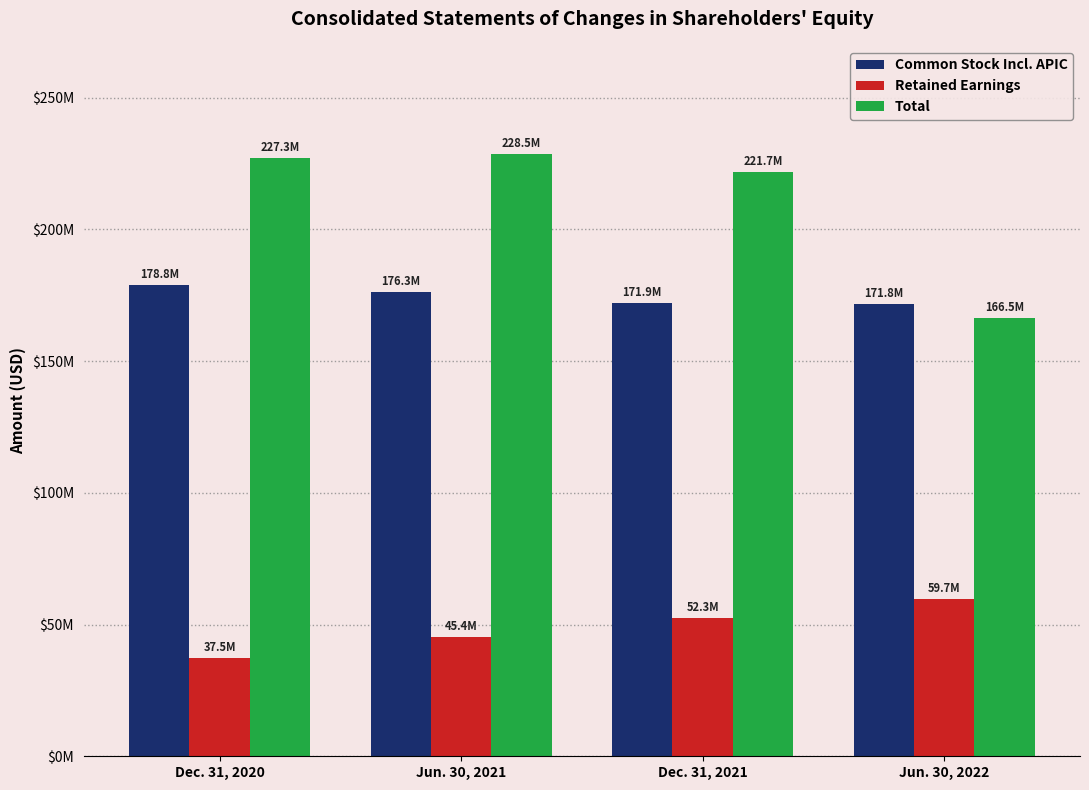

Does the chart contain any negative values?

No